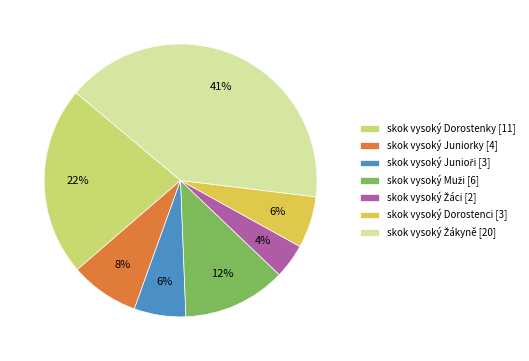

Does skok vysoký Juniorky [4] represent more than half of the total?

No